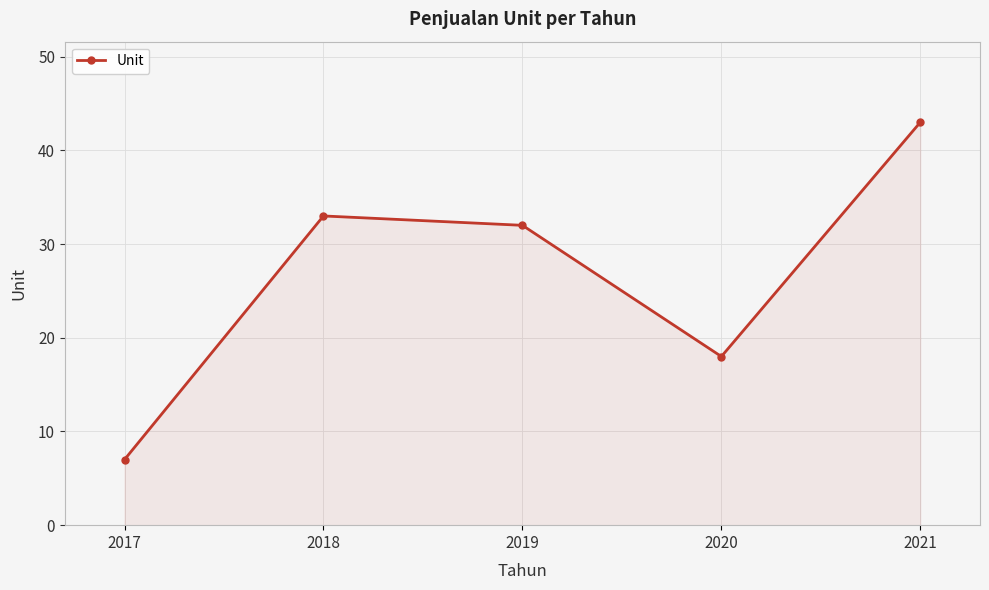

What is the sum of the values at 2017 and 2021?

50